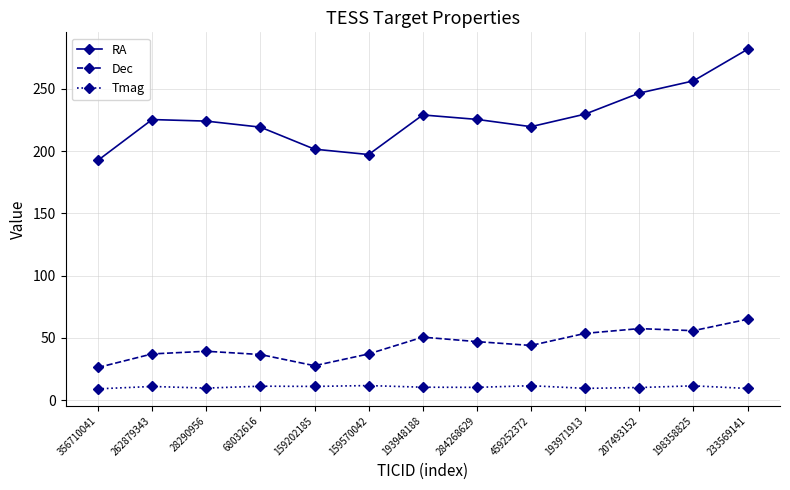

How many values in the Dec series exceed 43?

7